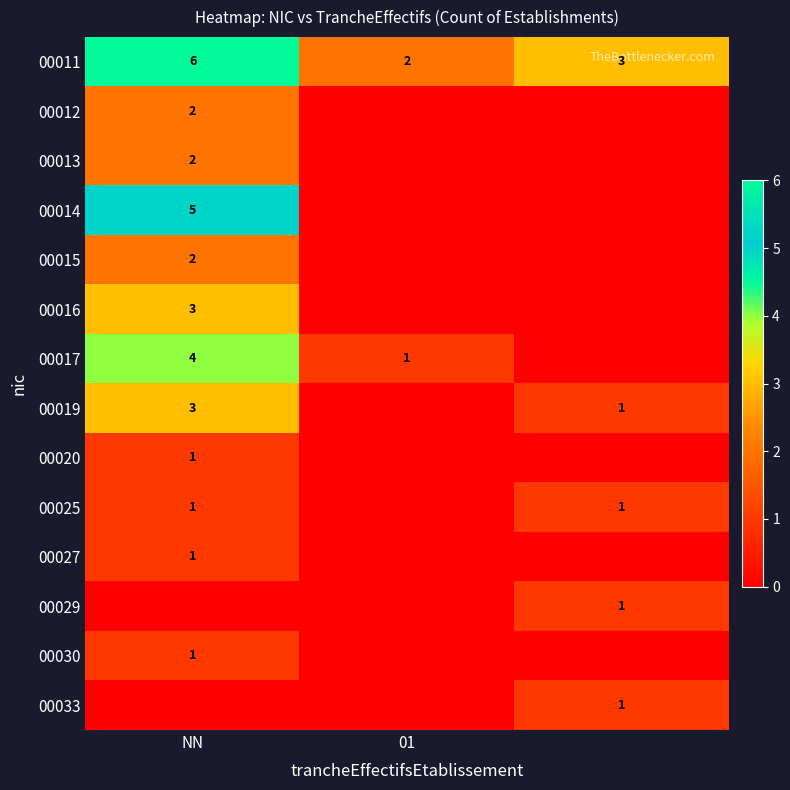

At which category is the sum across all series the highest?

NN